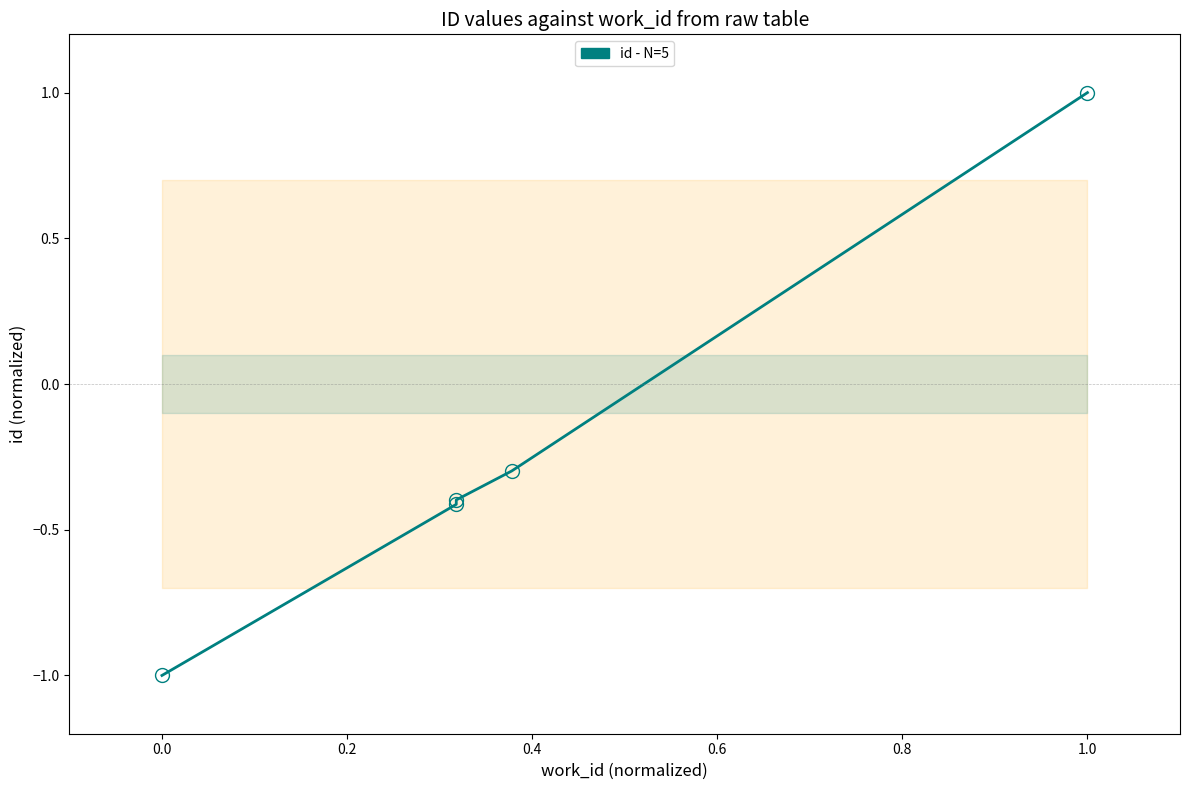

How many negative values are there?

4